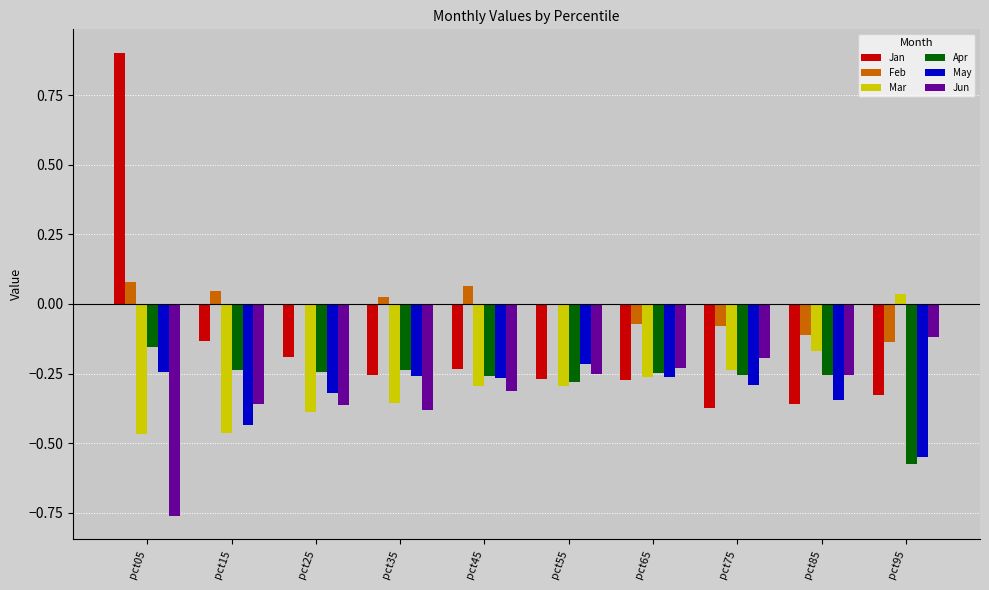

Which series changed the most between pct05 and pct95?

Jan